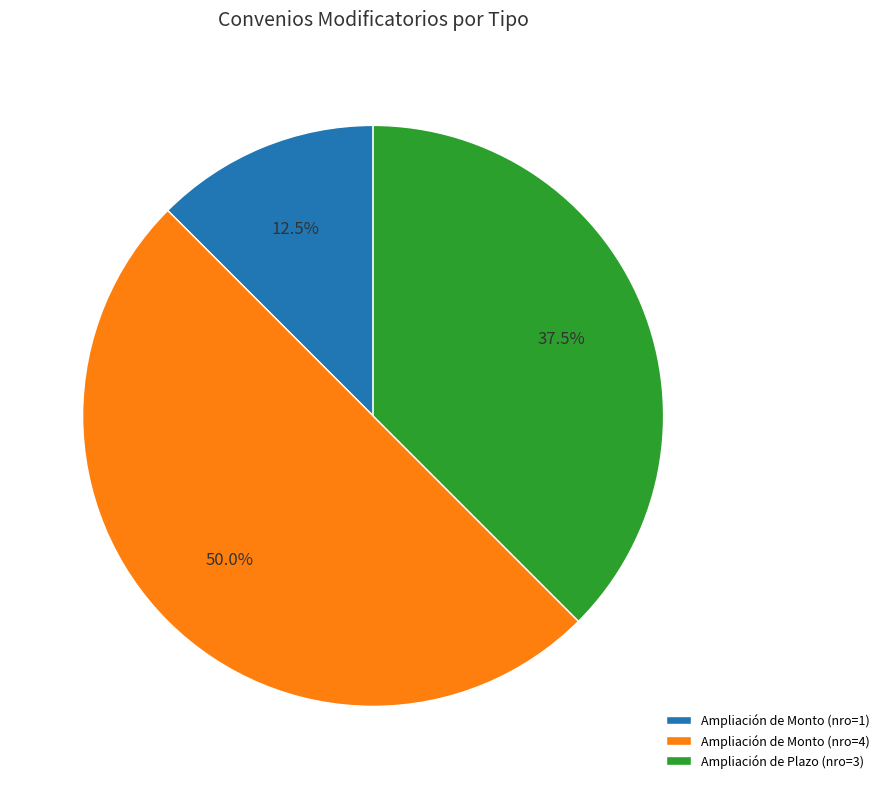

Combined, what portion of the pie is Ampliación de Plazo (nro=3) and Ampliación de Monto (nro=1)?

50.0%